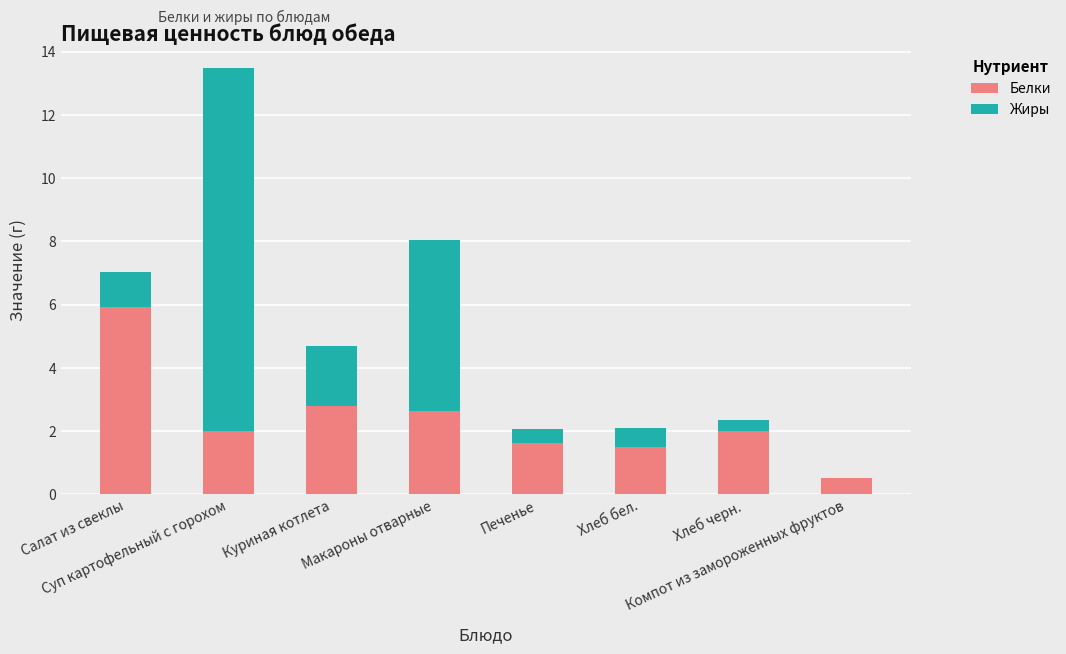

What are all the series names shown in the legend?

Белки, Жиры